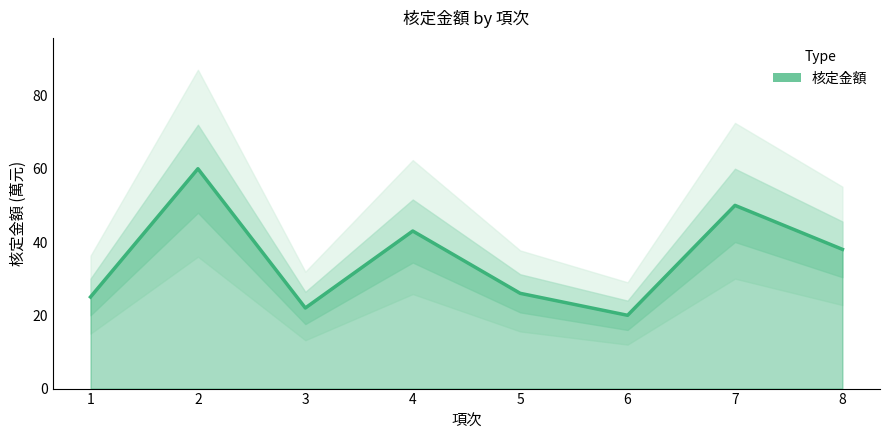

Where is the first local minimum?

3